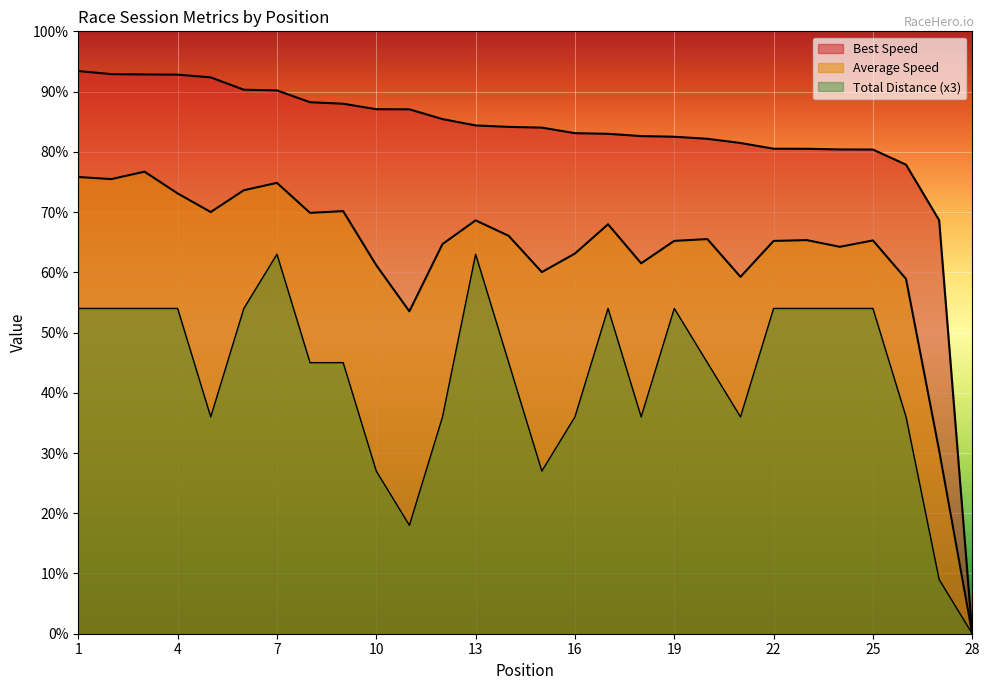

Read the Total Laps value at 4.

54.0